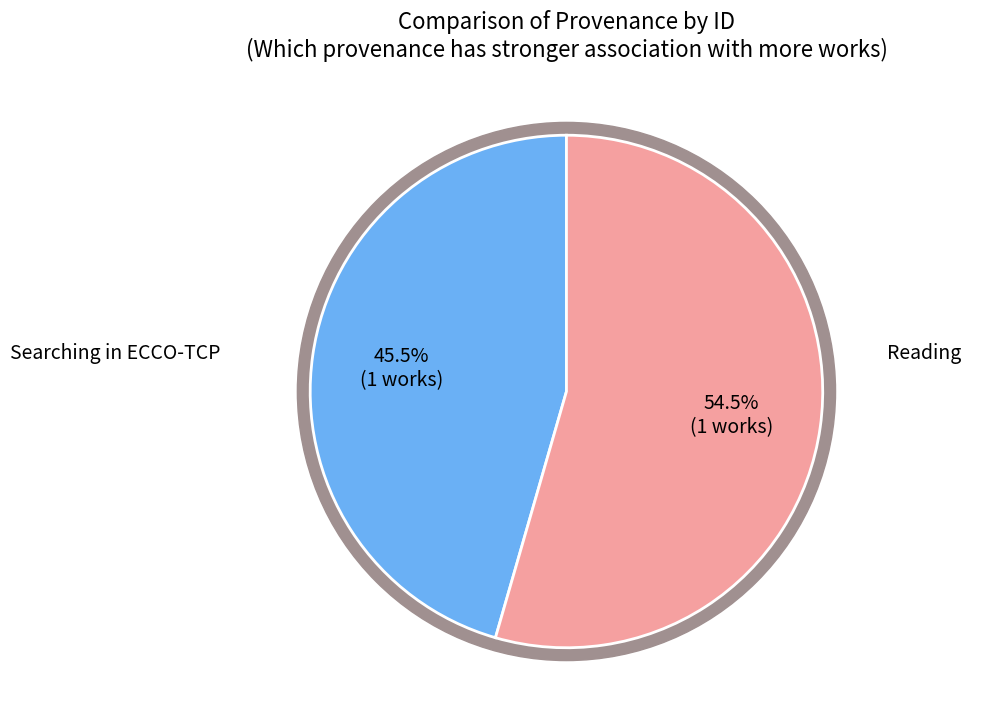

To the nearest percent, what is the difference between the Reading and Searching in ECCO-TCP slice percentages?

9%